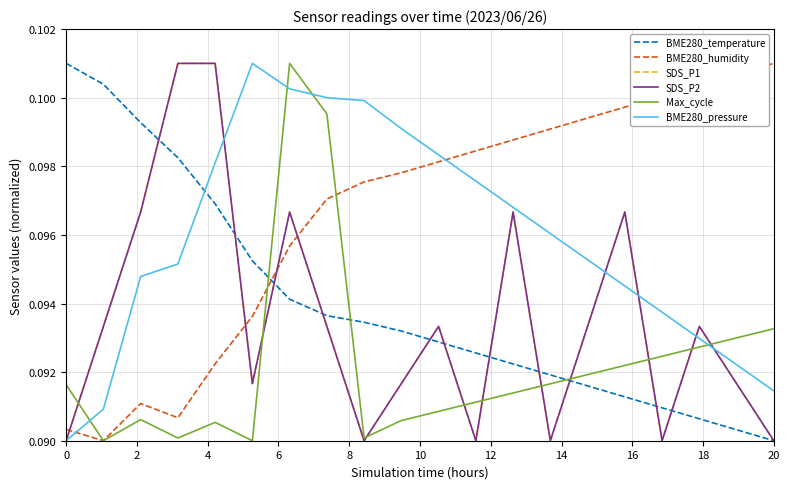

Is this an area chart (filled region under the line)?

No